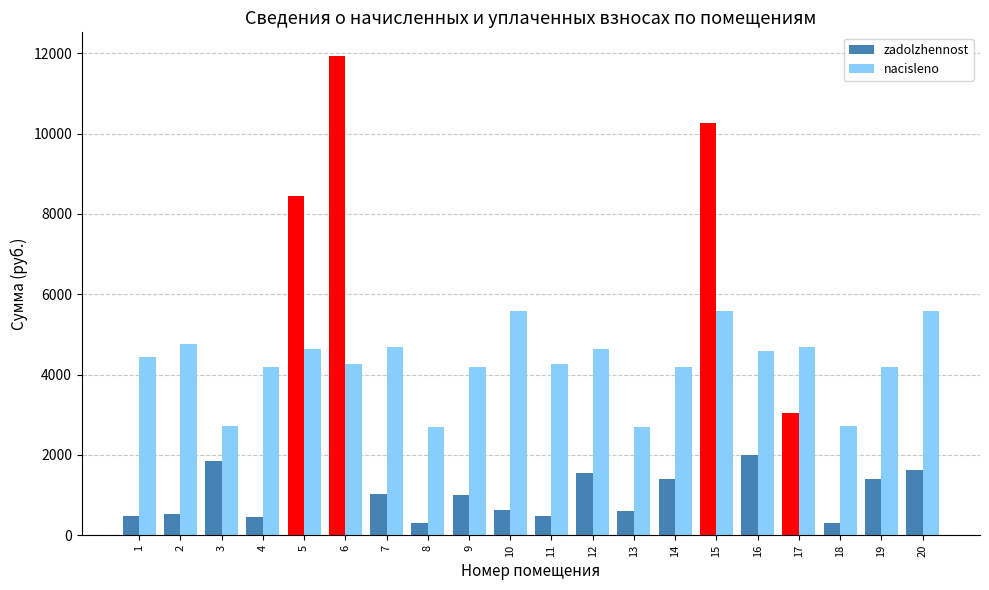

What is the difference between the maximum and minimum values in the zadolzhennost series?

11624.2